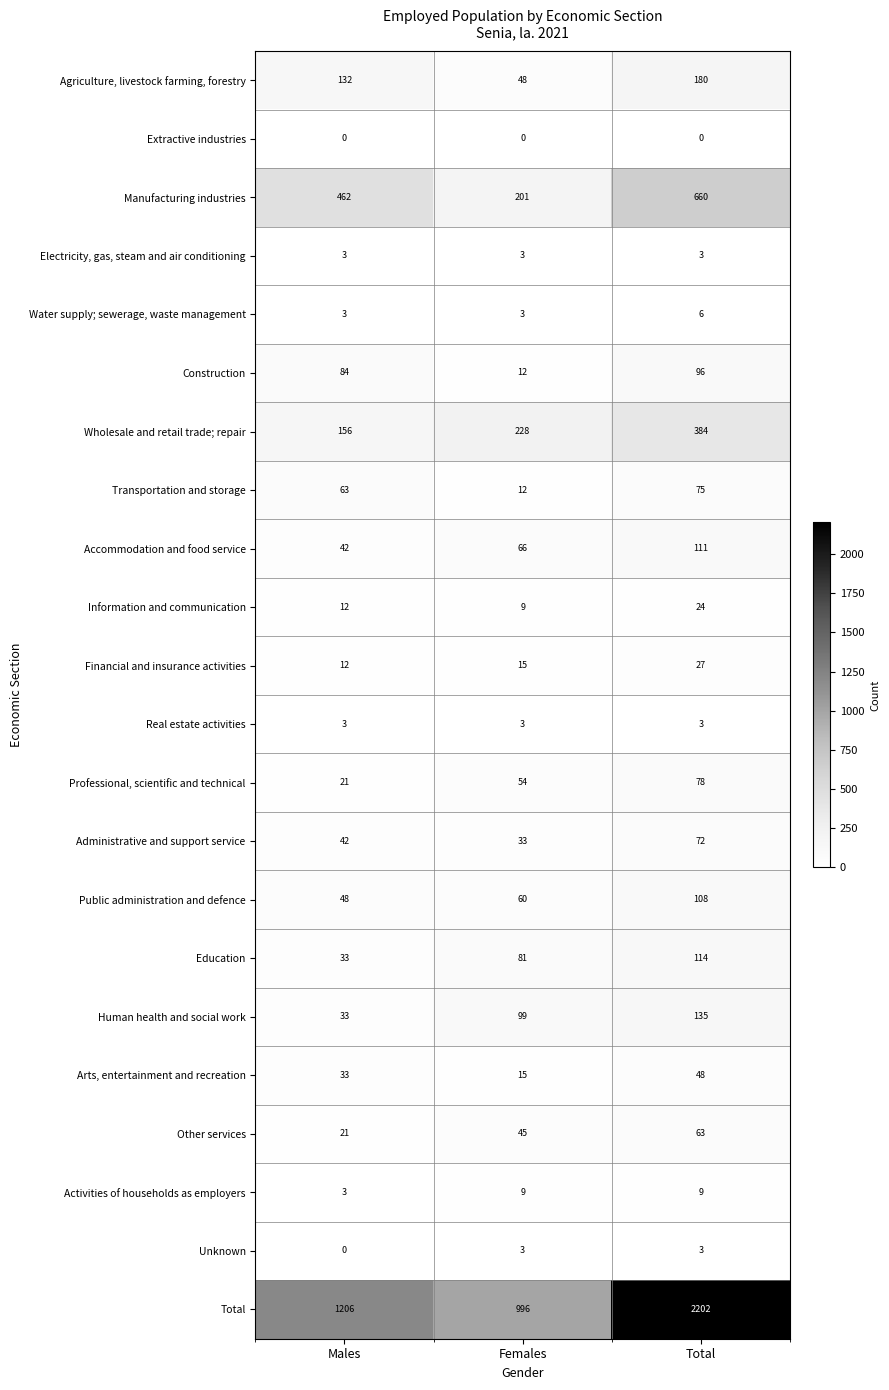

What is the average value of the Electricity, gas, steam and air conditioning series?

3